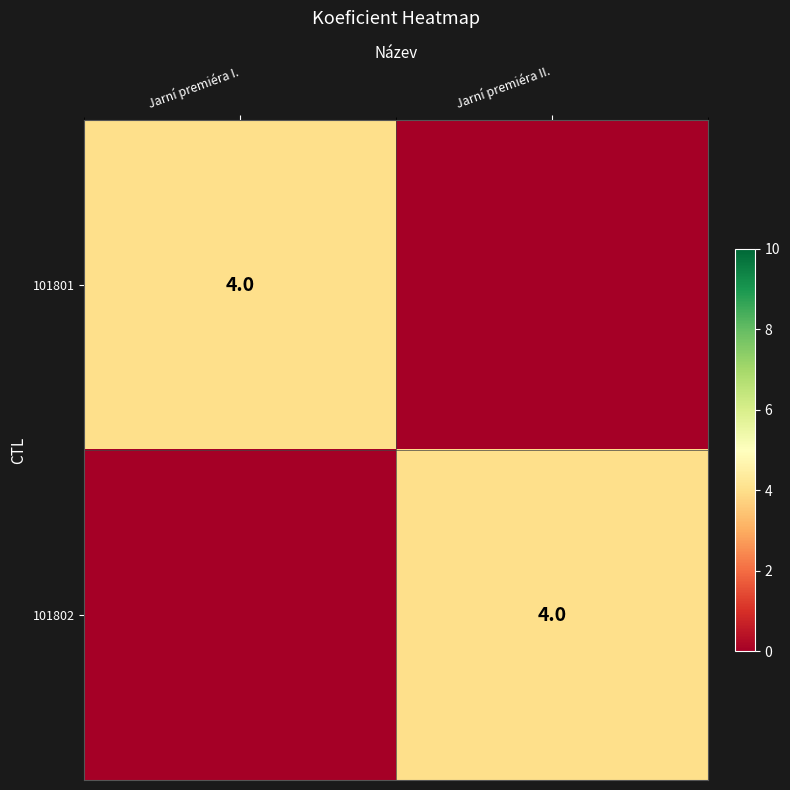

Is it true that 101802 equals 6 at Jarní premiéra II.?

False